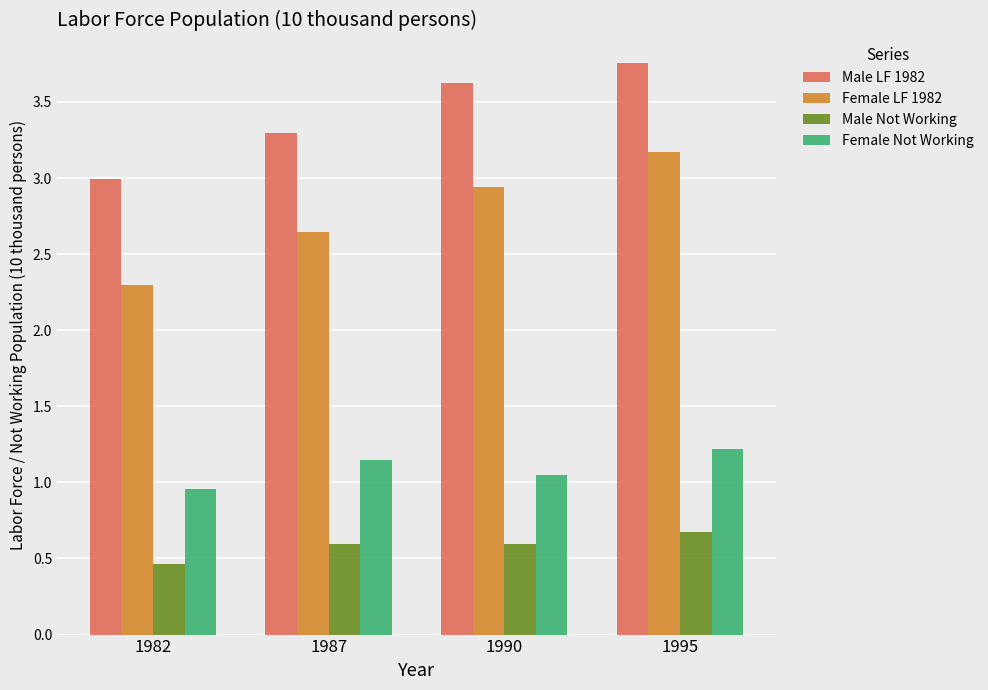

Count the Male Not Working values in the range 0 to 1.

4